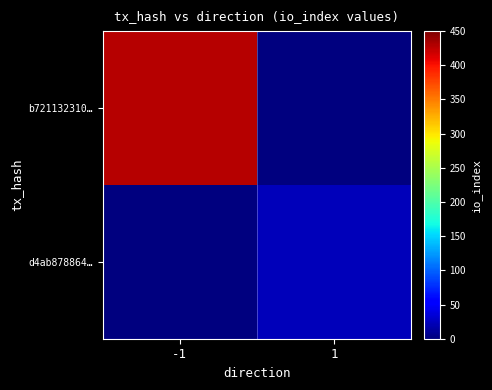

Reading left to right, what are all the values shown in this chart?

b721132310…: -1=428	1=0
d4ab878864…: -1=0	1=24